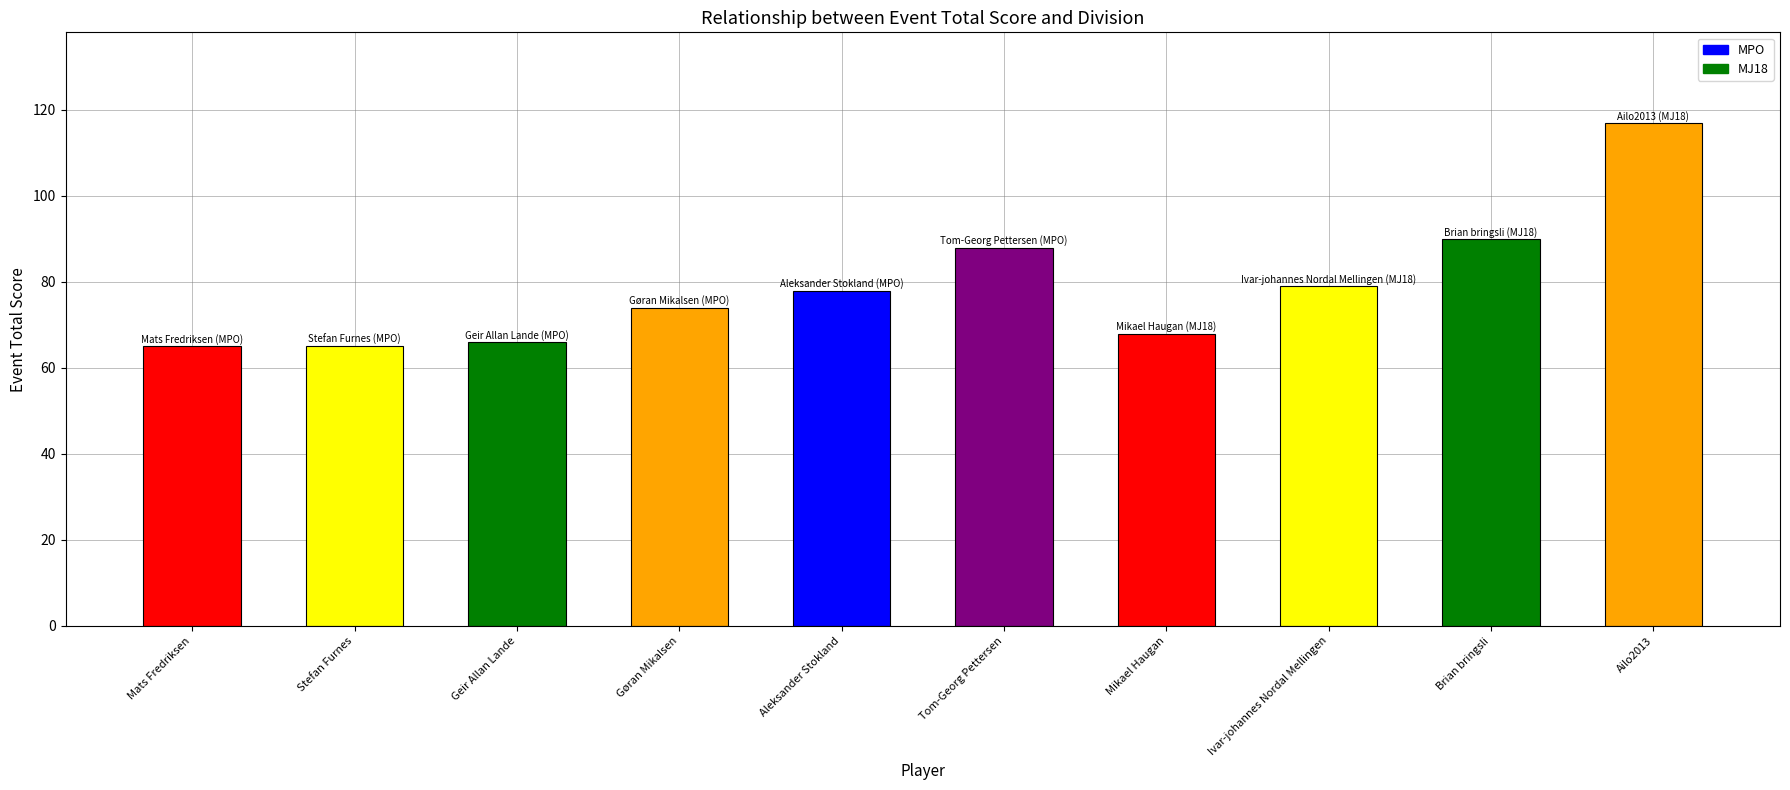

What is the ratio of the value at Stefan Furnes to the value at Geir Allan Lande?

1.0